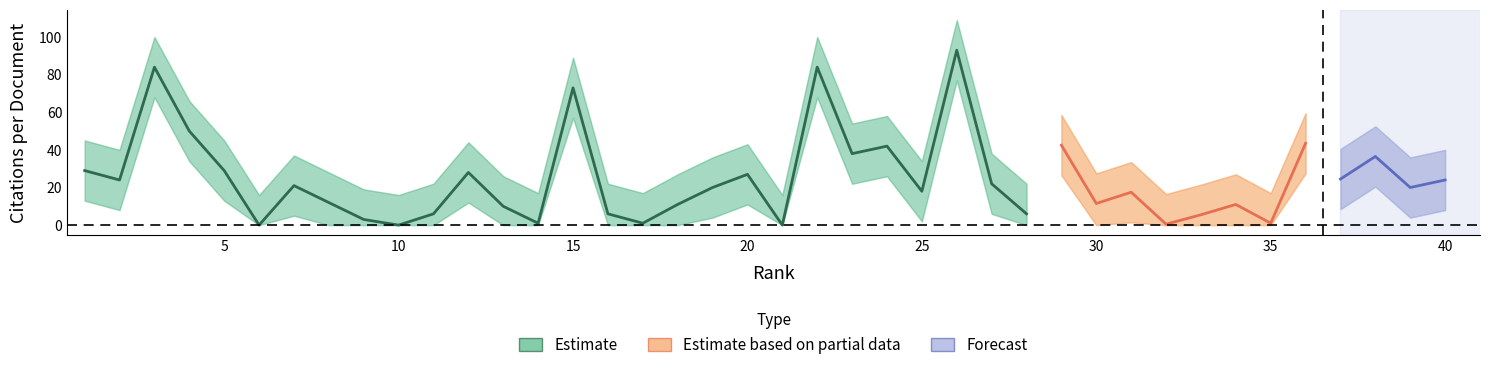

Where is the first local maximum for Citations per document lower?

3